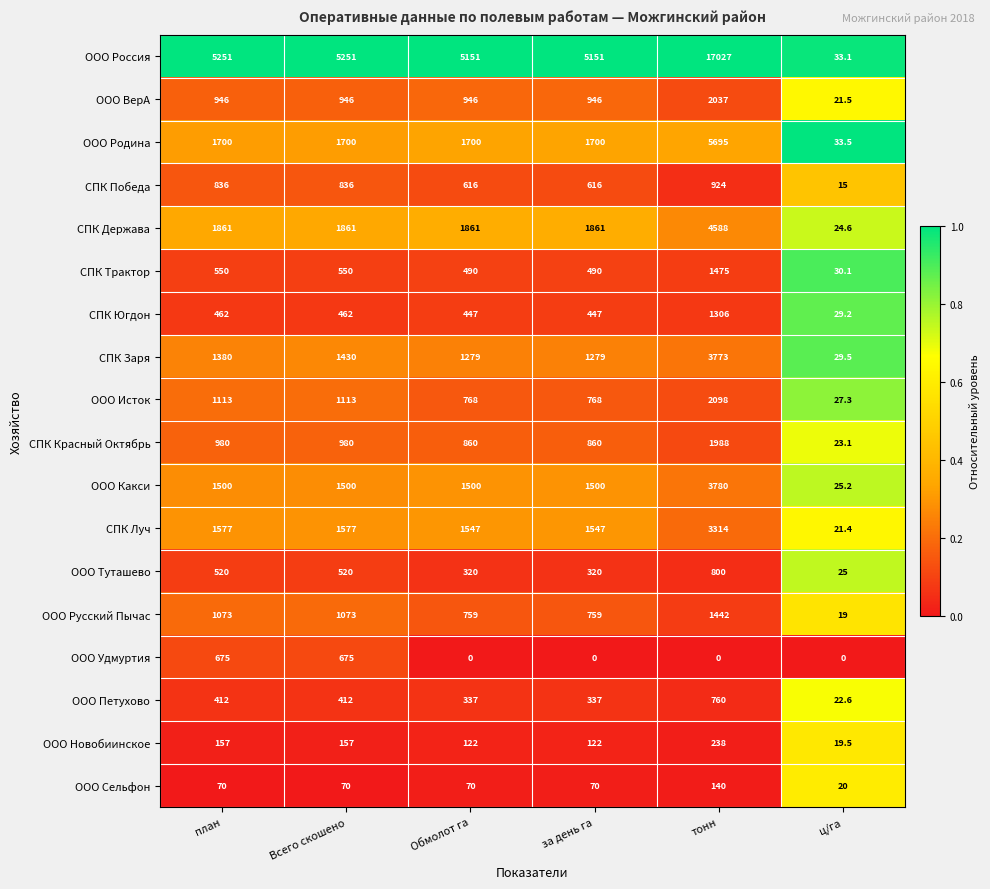

What is the difference between the СПК Заря values at за день га and тонн?

2494.0